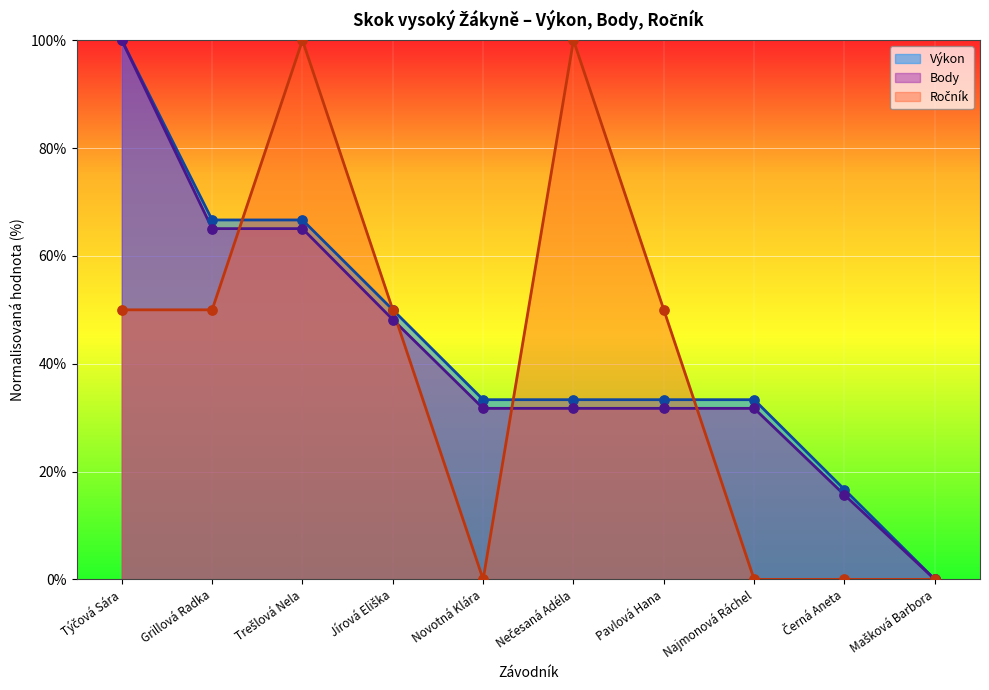

At how many categories does at least one series exceed 13?

9